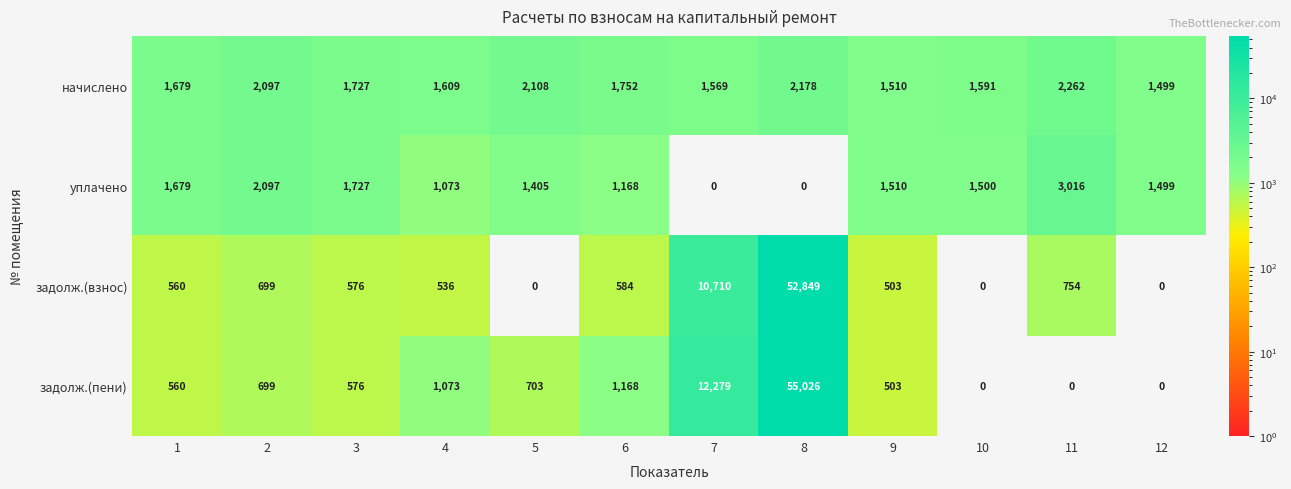

Where is начислено nearest to the value 1880?

6